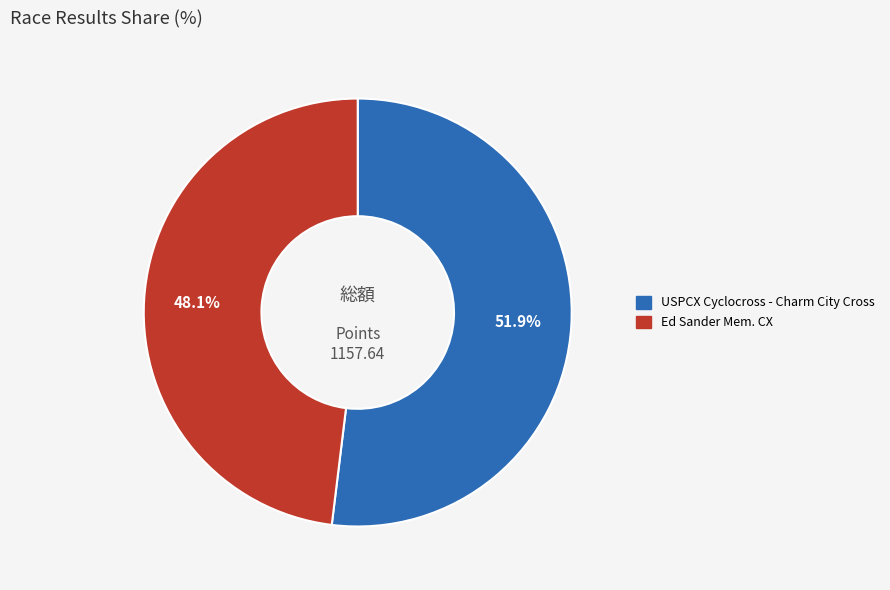

Is there any slice that represents more than half of the pie?

Yes